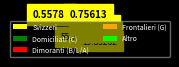

Which slice is the largest?

Svizzeri